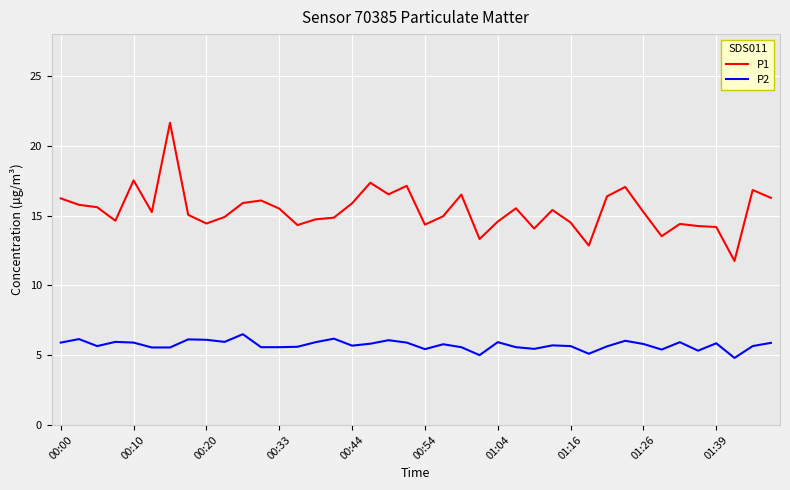

Which series has the largest range (max minus min)?

P1